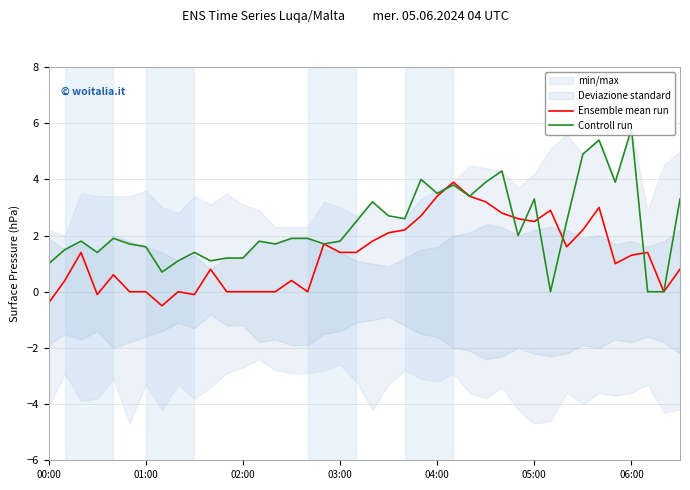

Rank the series by their average value, from highest to lowest.

Controll run, Ensemble mean run